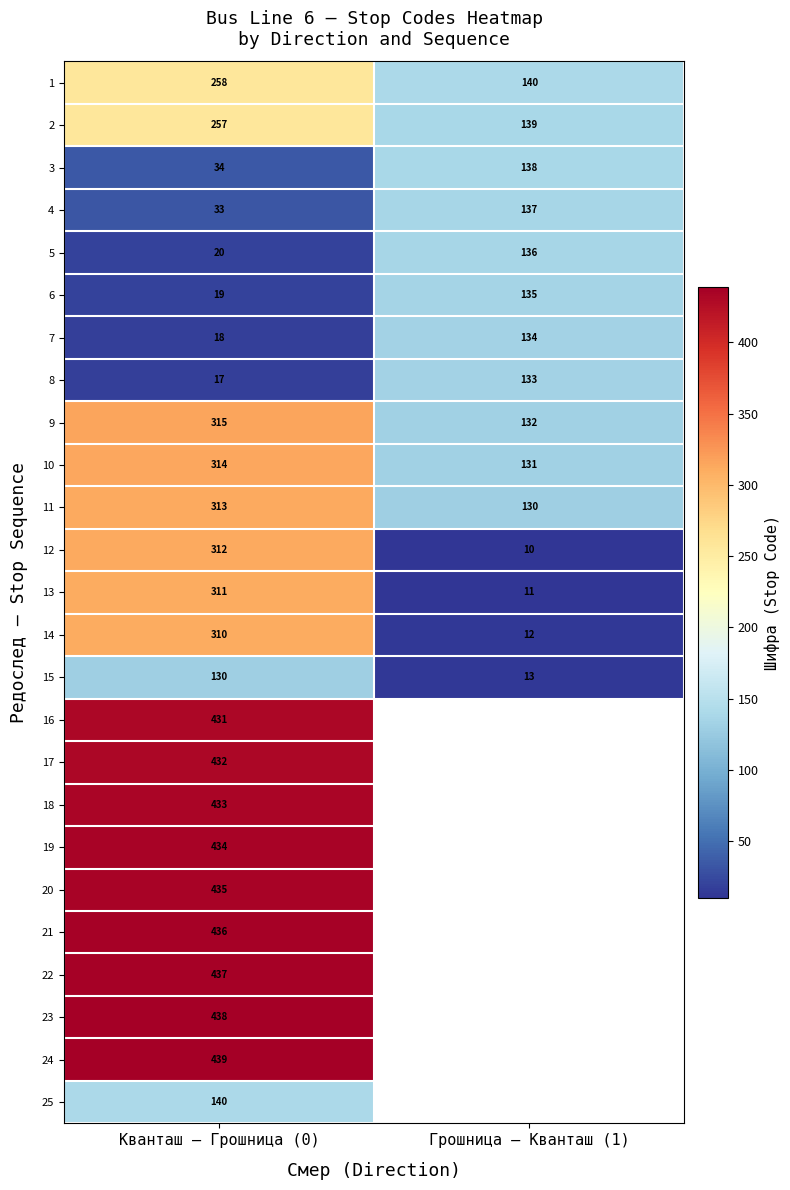

Where is 10 nearest to the value 222?

Грошница – Кванташ (1)